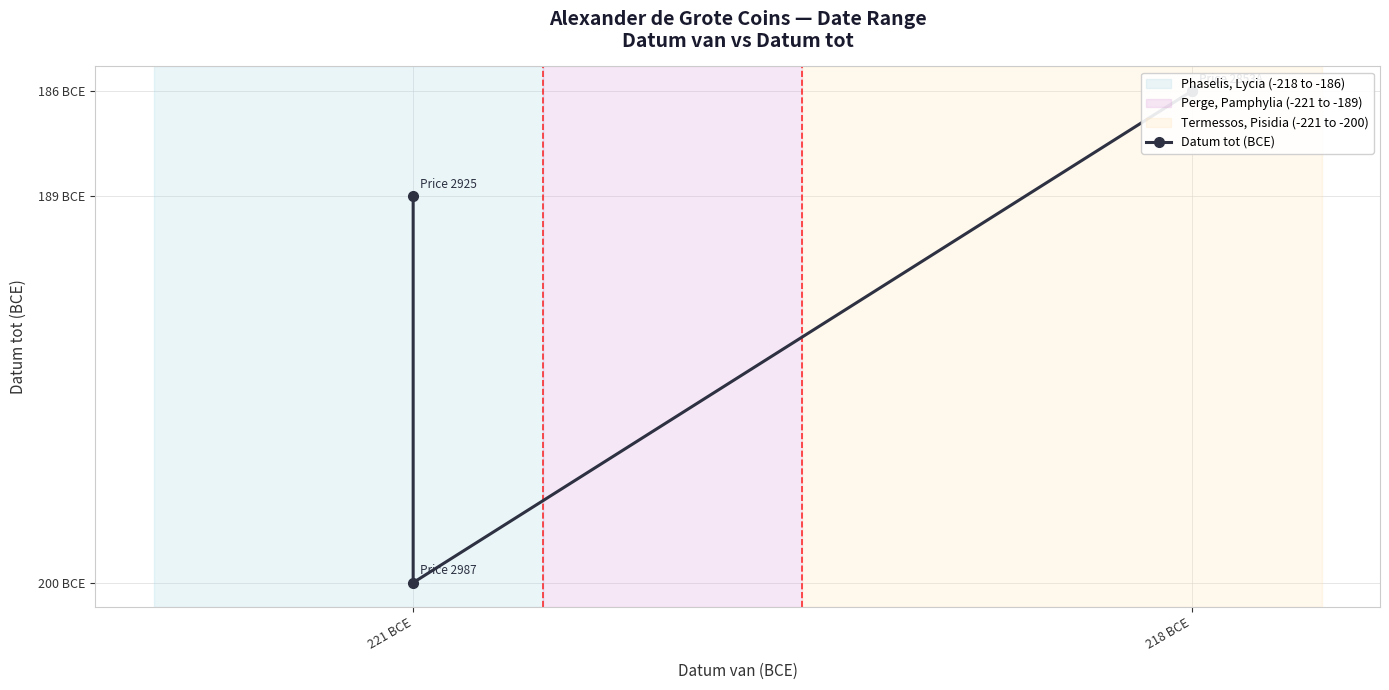

What is the average value?

-190